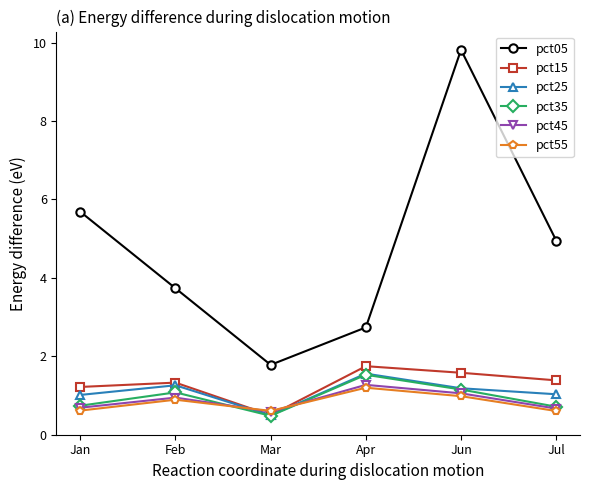

What is the approximate value of pct55 at Feb?

0.9